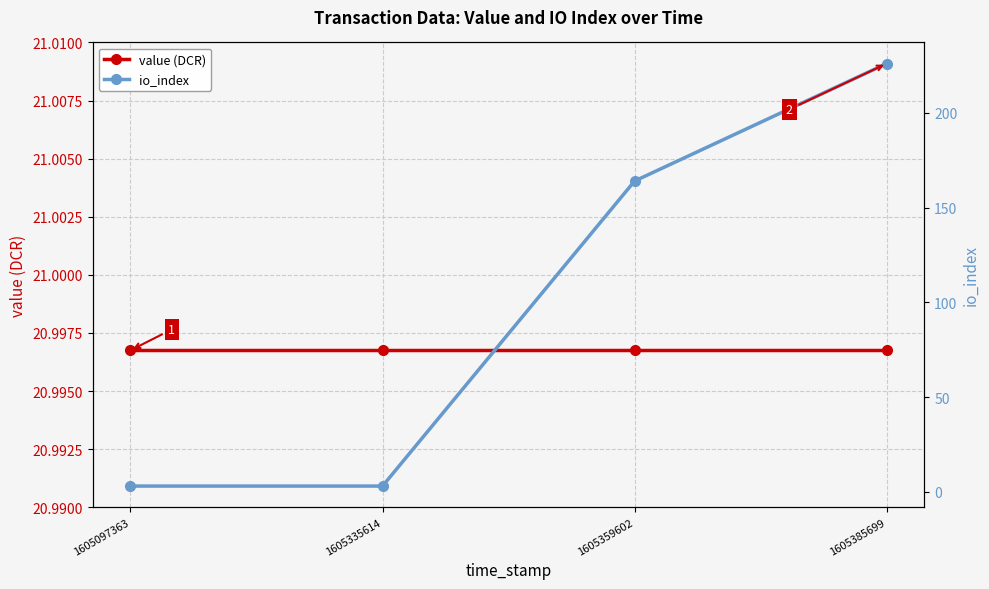

How many series are shown in this chart?

2